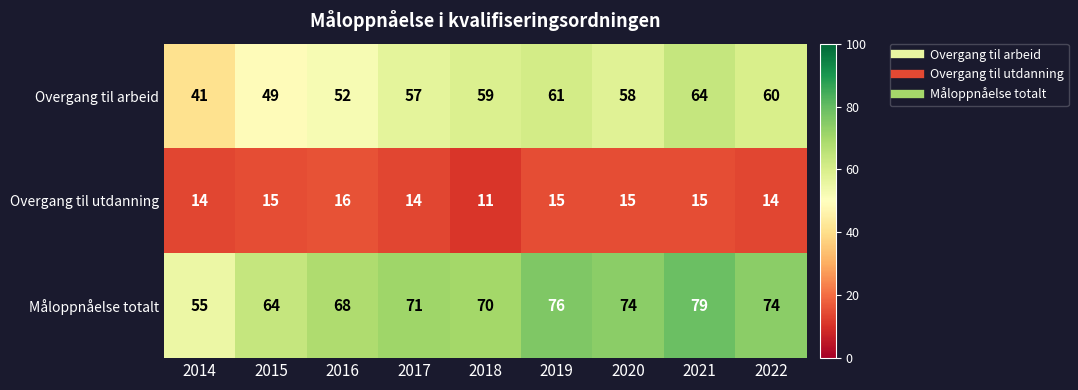

Which series has the largest range (max minus min)?

Måloppnåelse totalt